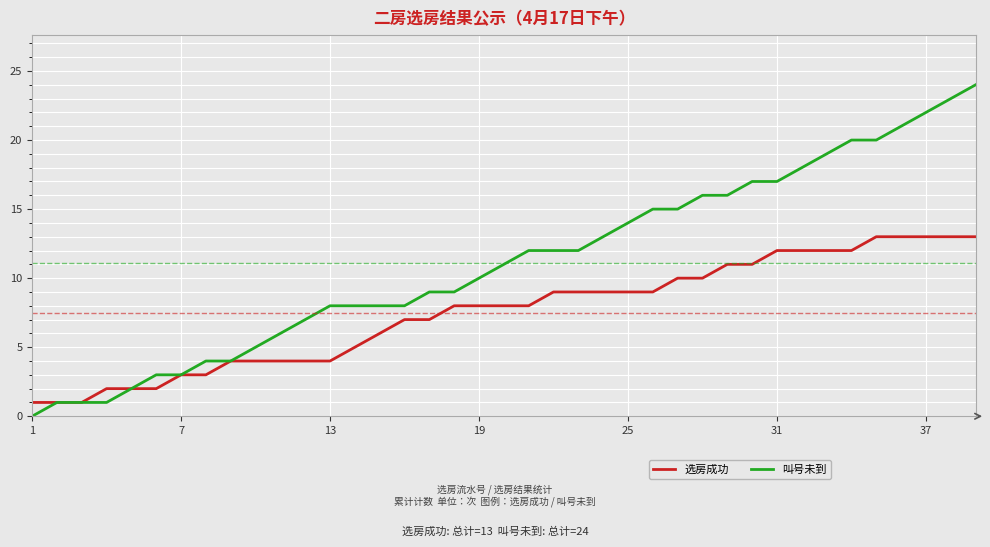

What is the greatest value displayed?

24